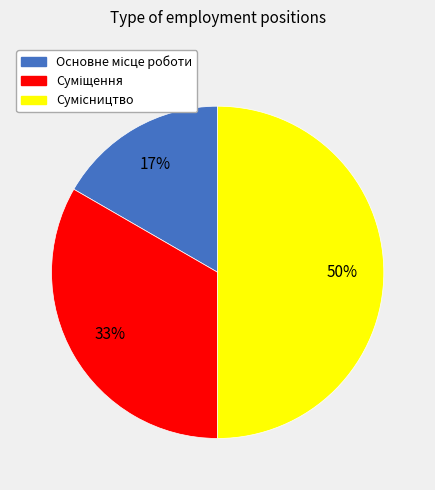

To the nearest percent, what is the difference between the largest and smallest slice percentages?

33%